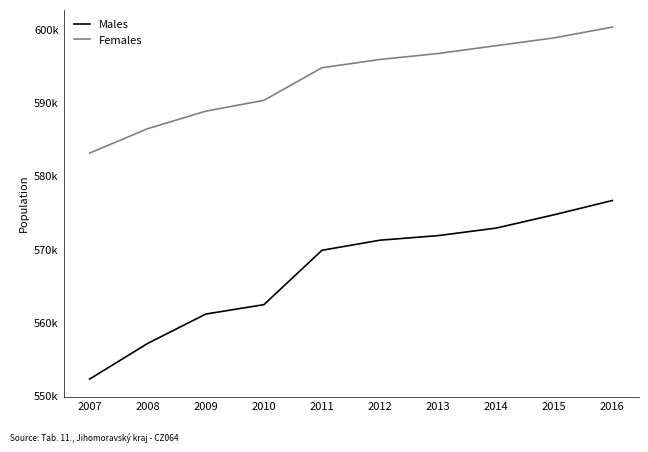

What is the difference between the maximum and second lowest values in the Females series?

13861